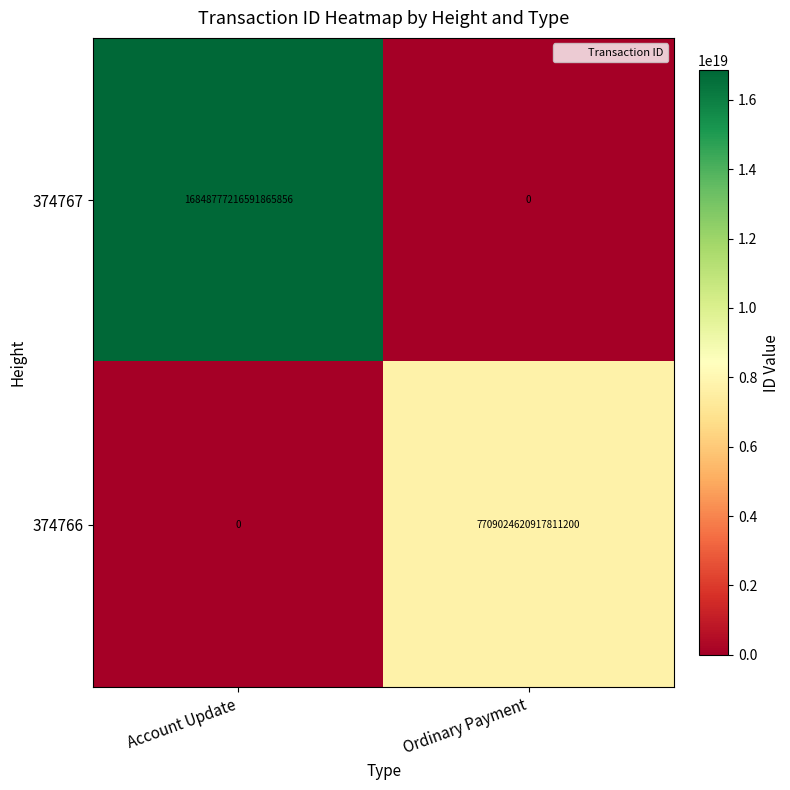

At which label does 374767 reach its minimum?

Ordinary Payment